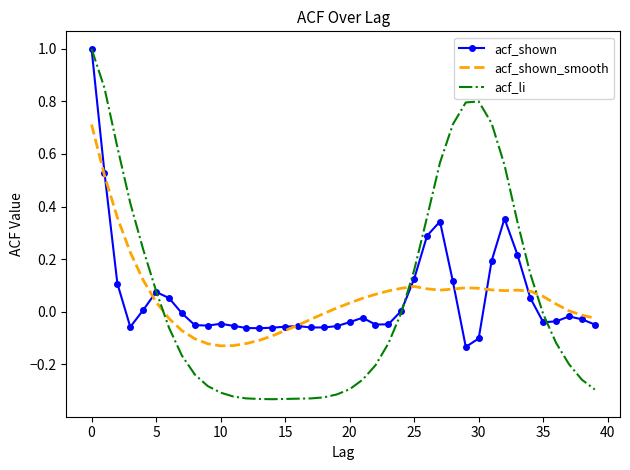

Which series has the largest range (max minus min)?

acf_li